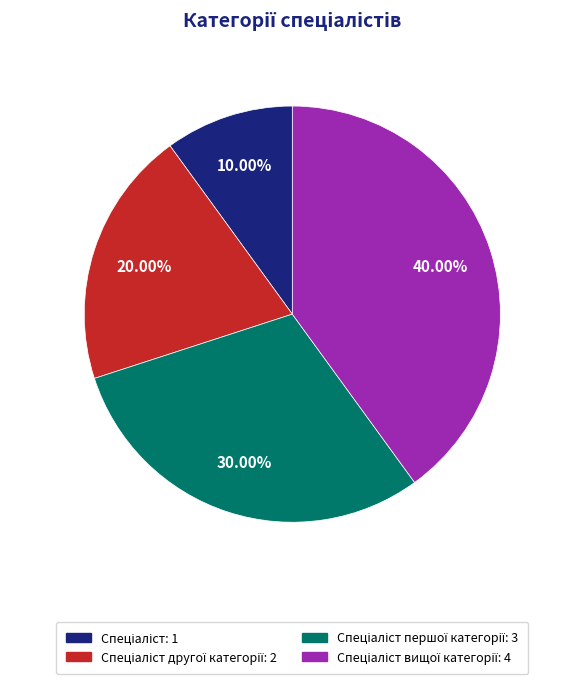

Does any single category account for the majority?

No